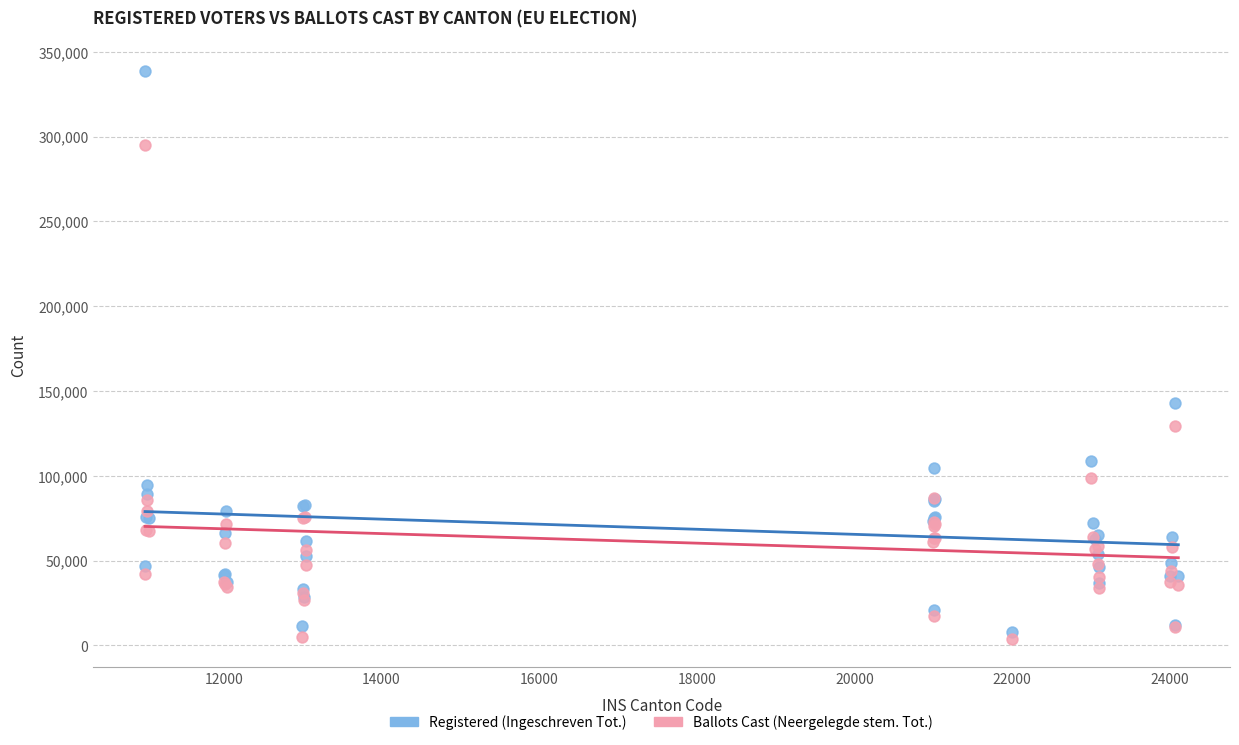

In the Ballots Cast (Neergelegde stem. Tot.) series, what Y value is closest to 149662?

129478